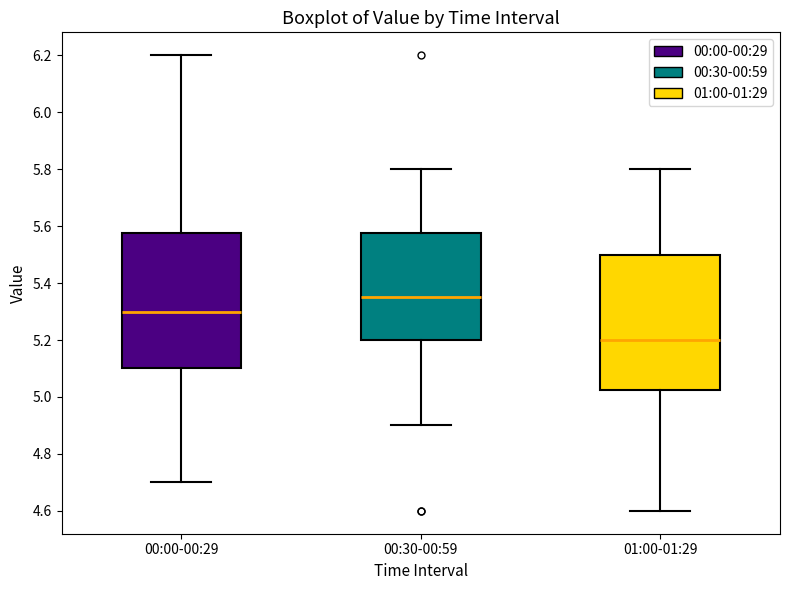

Which box's median line is the lowest?

01:00-01:29